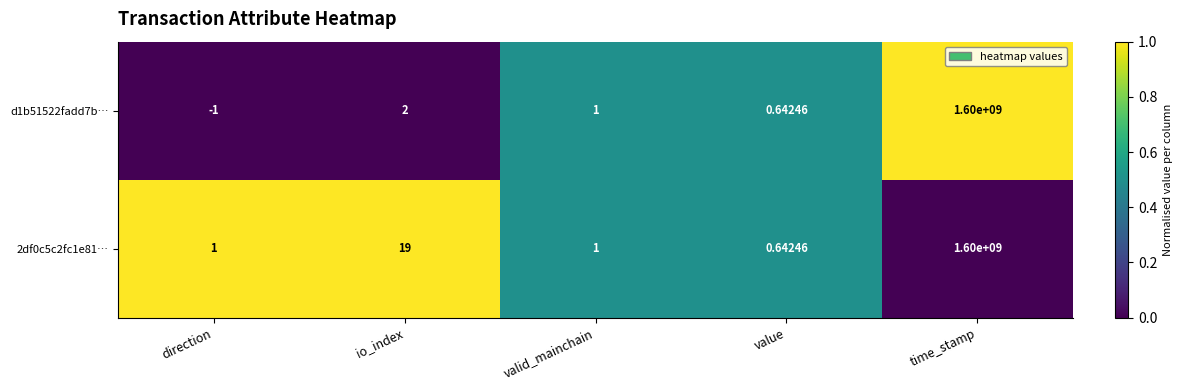

How many data points in 2df0c5c2fc1e81… are less than 1?

1